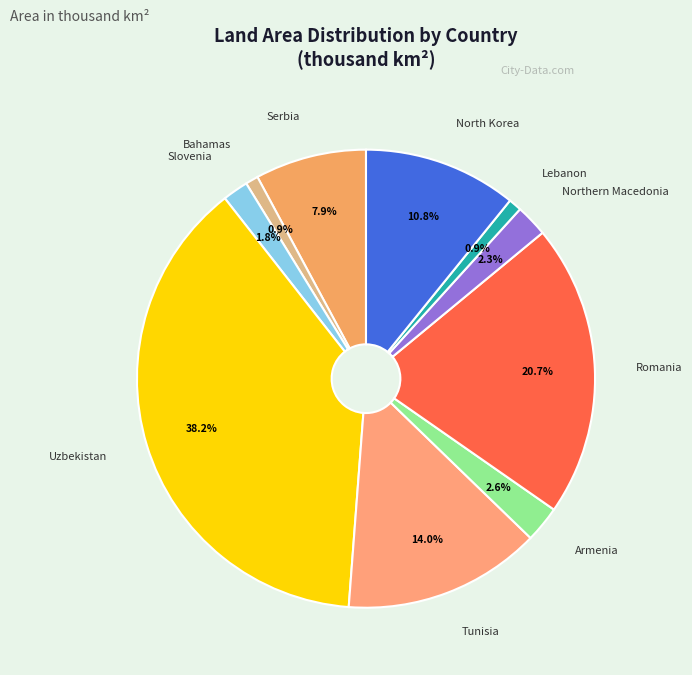

Count the number of slices in the pie.

10